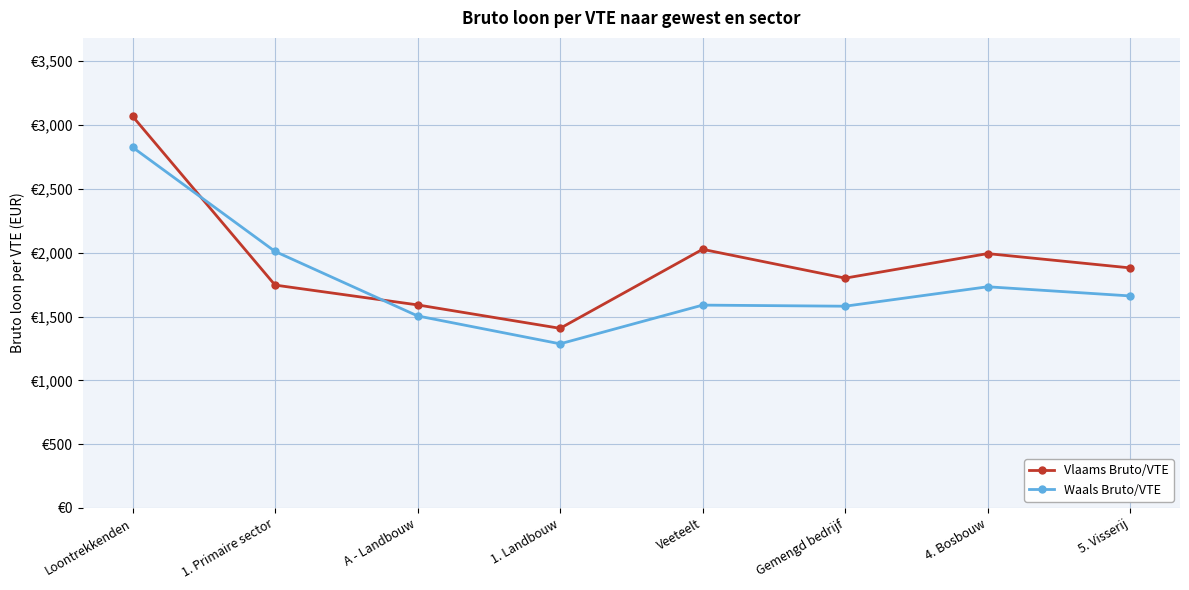

True or false: Waals Bruto/VTE has more than 2 points higher than both neighbors.

False